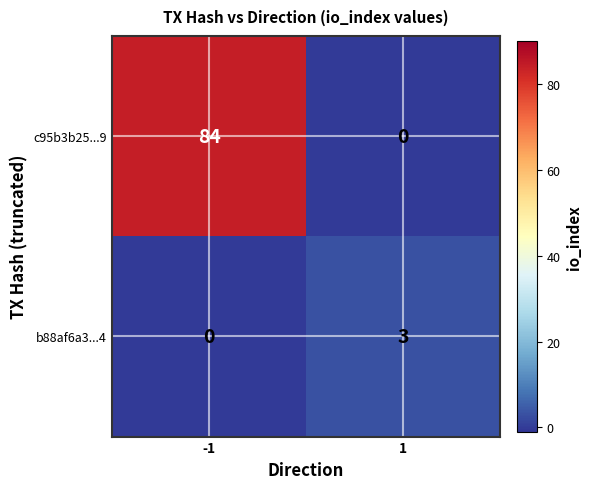

Which label corresponds to the largest value in the chart?

-1